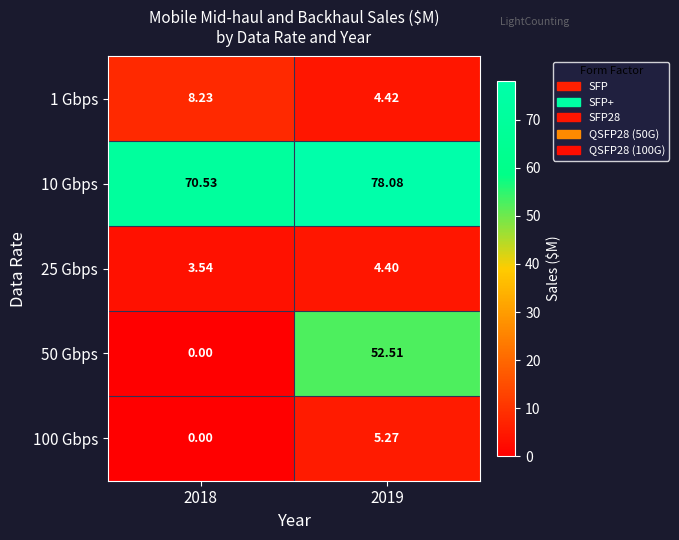

At which category is the sum across all series the highest?

2019